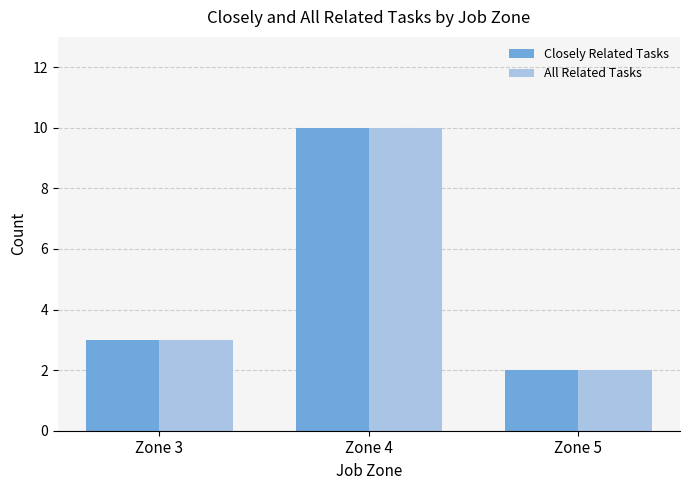

What is the difference between the maximum and second lowest values in the All Related Tasks series?

7